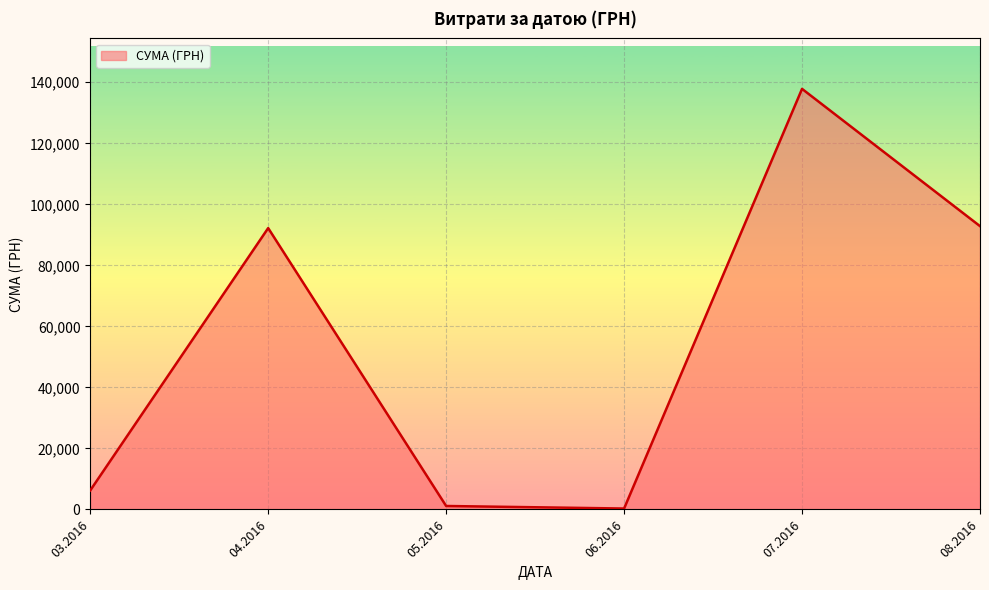

What is the difference between the second highest and second lowest values?

91722.6